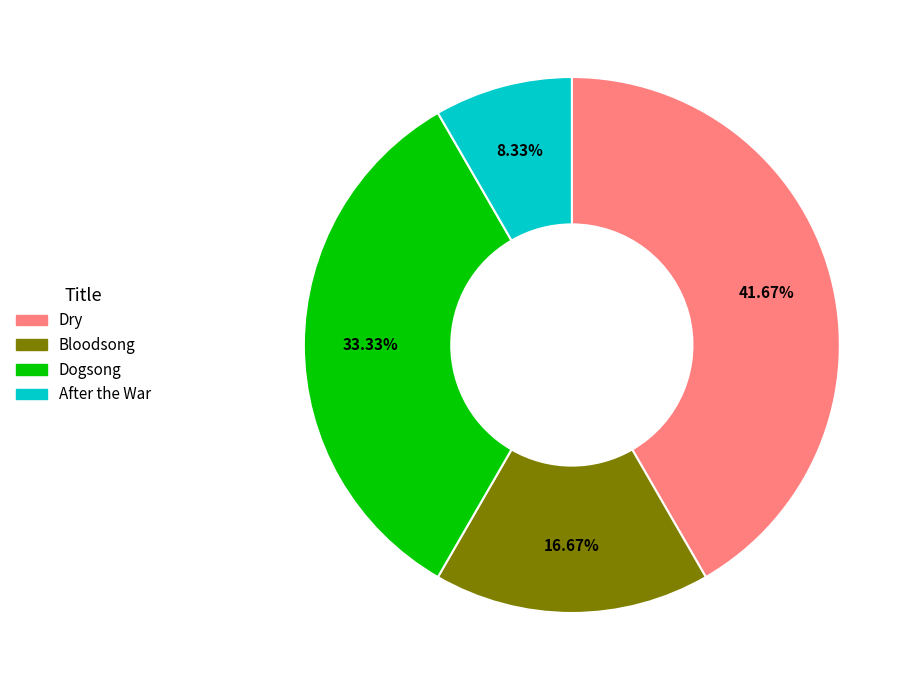

Which category has the biggest portion of the pie?

Dry